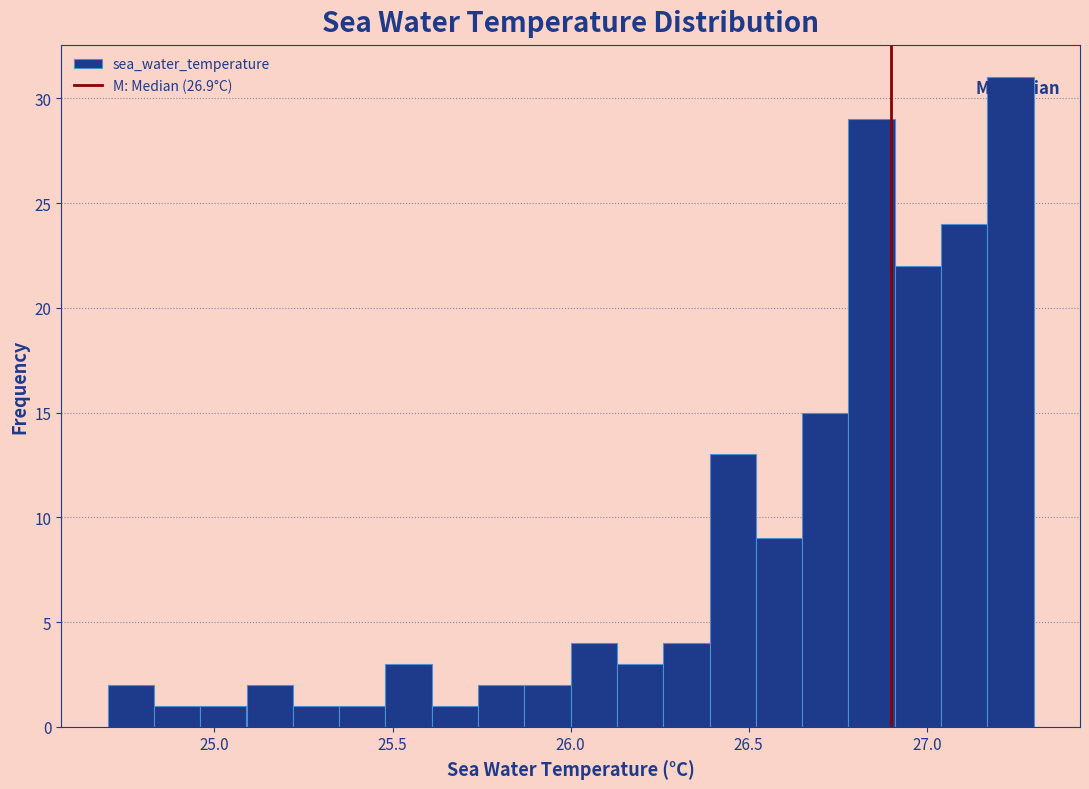

Read against the x-axis, roughly where is the centre of the tallest bar?

27.25